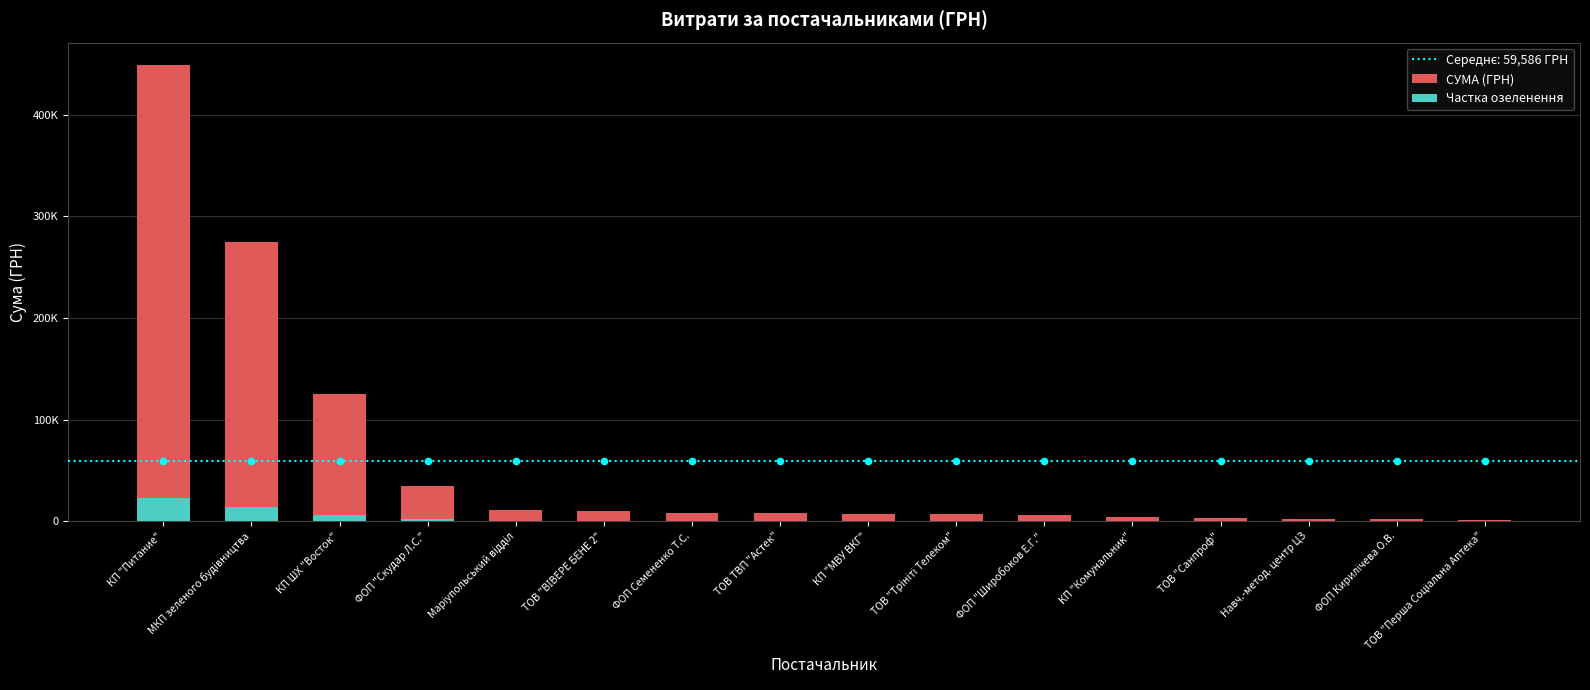

What is the total value across all series at ФОП Семененко Т.С.?

8610.0